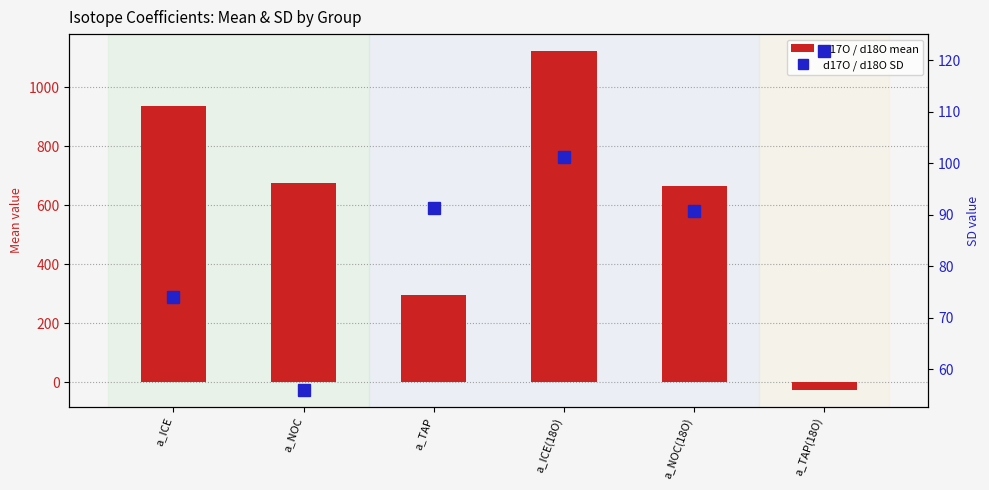

What is the value of the d17O / d18O SD bar at the 4th from the left?

101.2